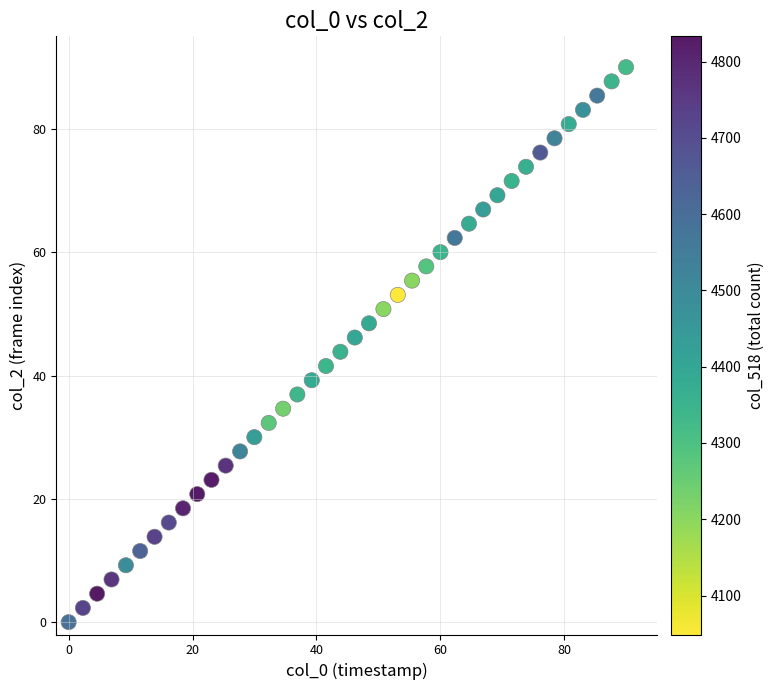

What is the range of X values (max minus min)?

90.0